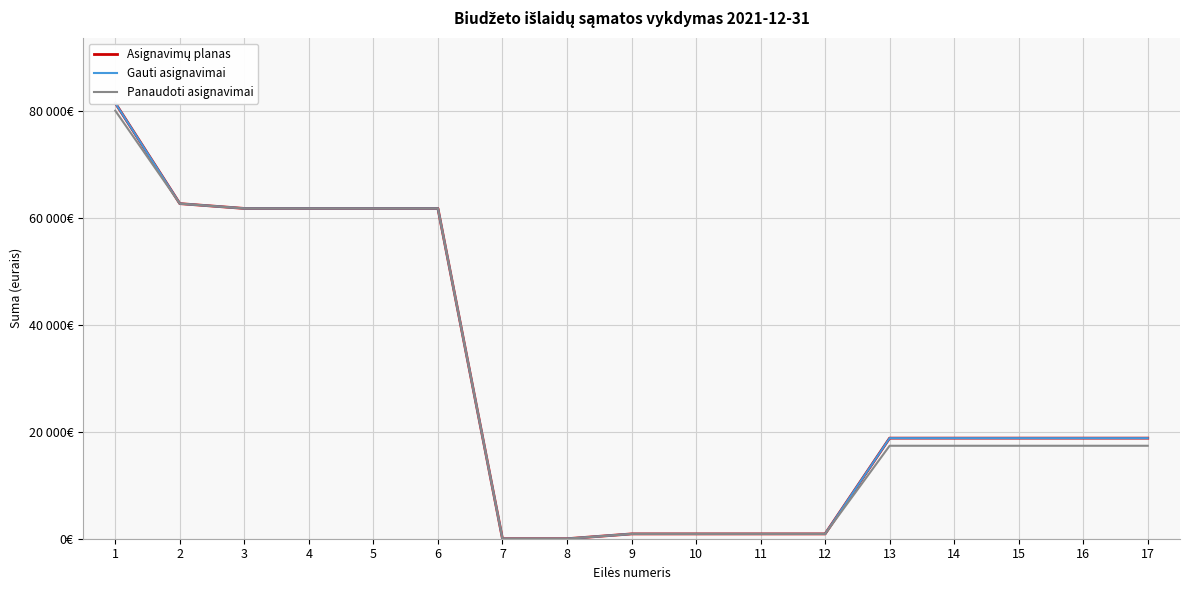

True or false: Gauti asignavimai and Panaudoti asignavimai intersect in this chart.

False